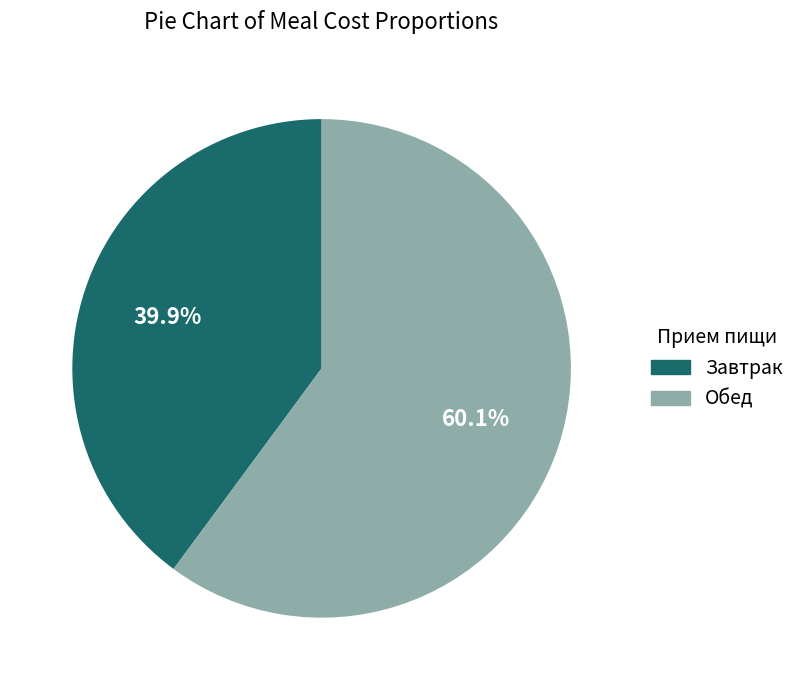

Is the sum of Завтрак and Обед greater than half?

Yes